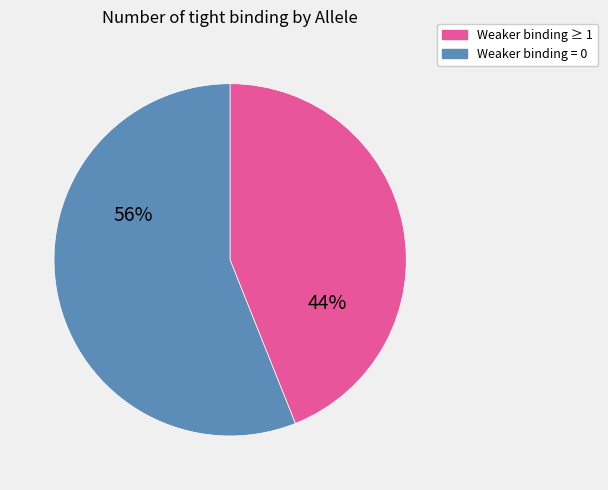

Does any single category account for the majority?

Yes